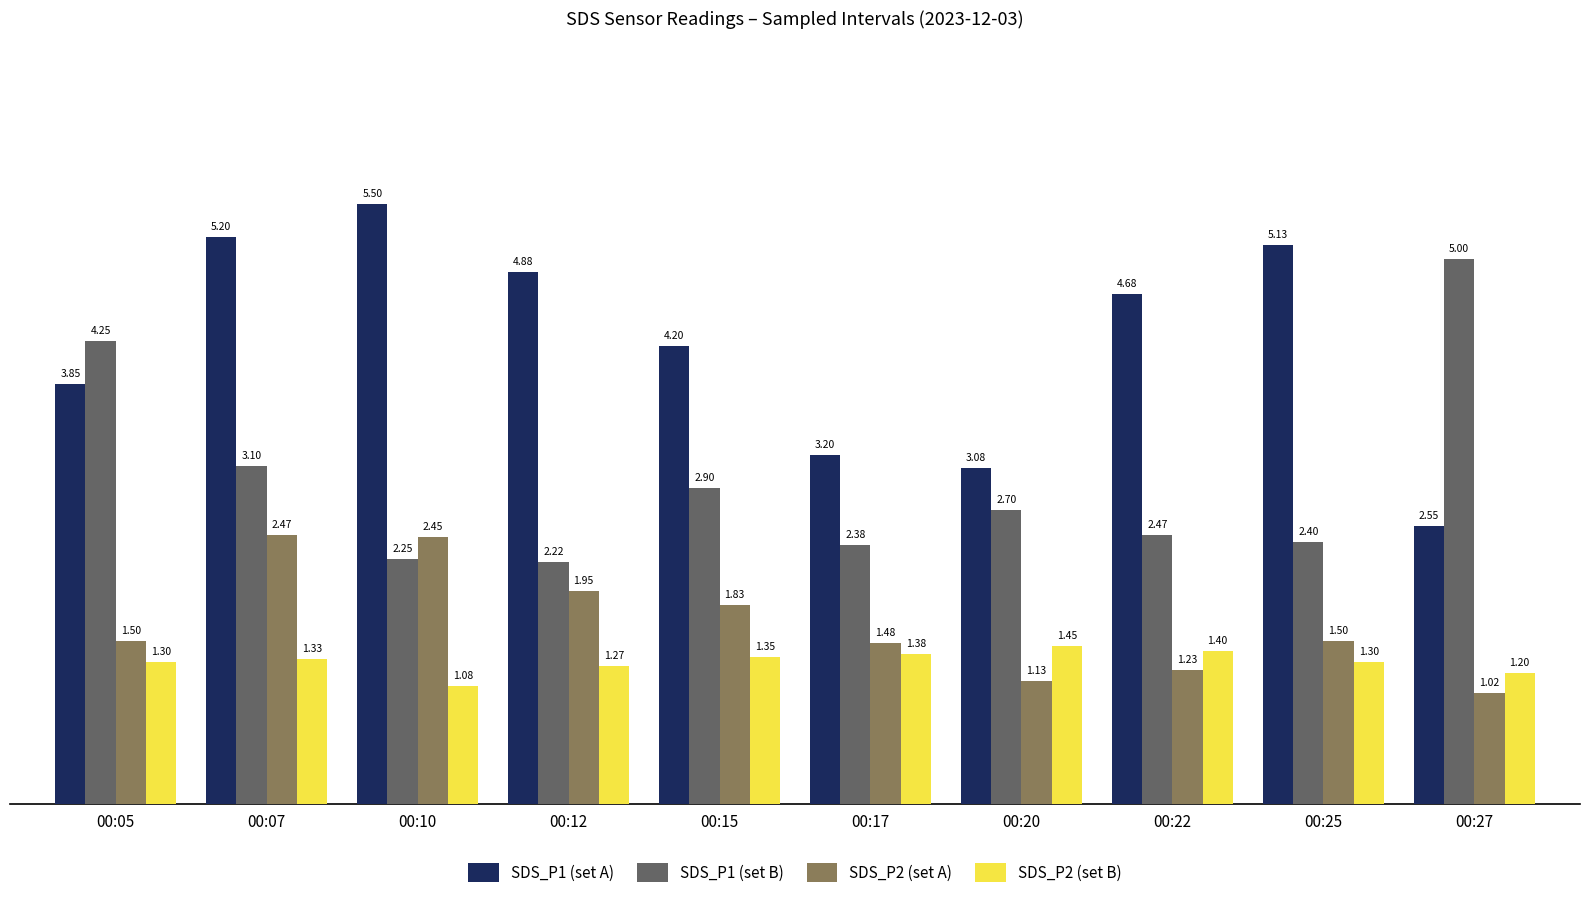

What is the sum of all SDS_P1 (set A) values?

42.3